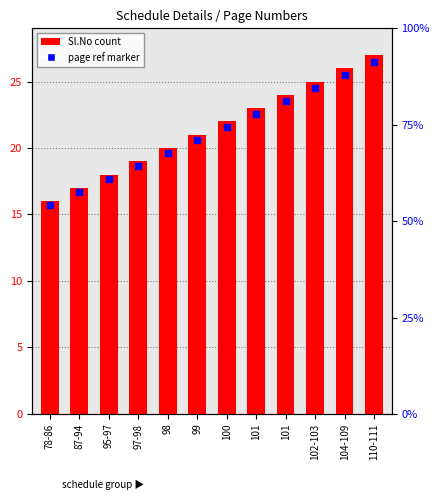

What are all the series names shown in the legend?

Sl.No, page ref marker